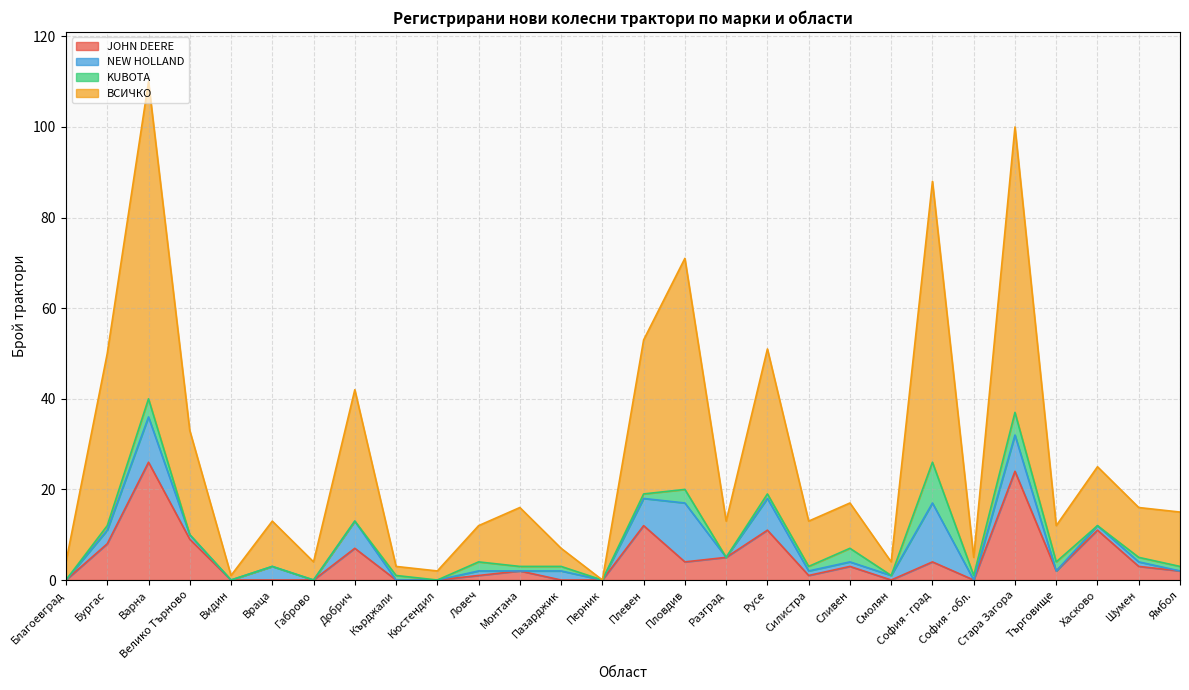

What is the highest value of the JOHN DEERE series?

26